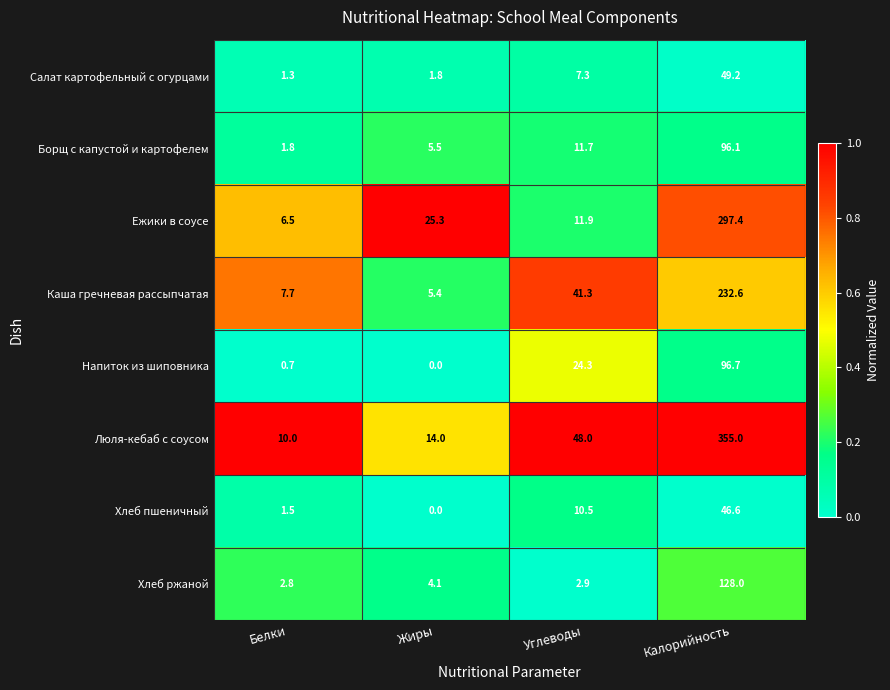

Rank the series at Белки from highest to lowest value.

Люля-кебаб с соусом, Каша гречневая рассыпчатая, Ежики в соусе, Хлеб ржаной, Борщ с капустой и картофелем, Хлеб пшеничный, Салат картофельный с огурцами, Напиток из шиповника